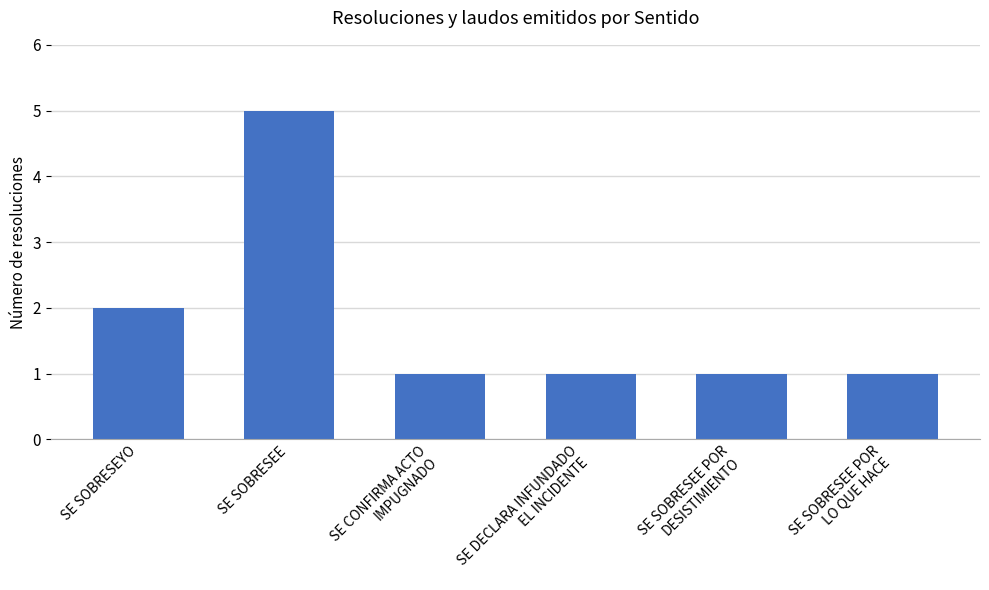

Where is the data nearest to the value 3?

SE SOBRESEYO